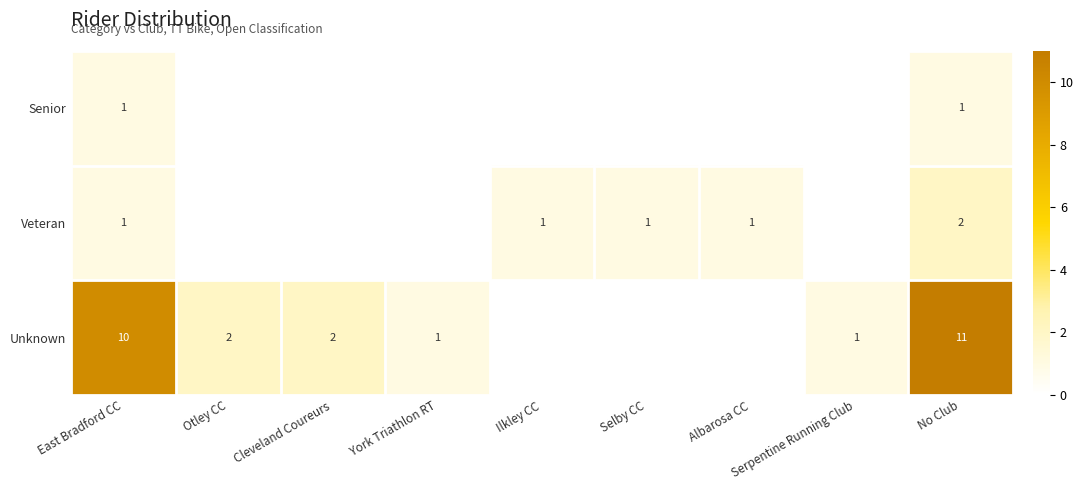

What is the total value across all series at East Bradford CC?

12